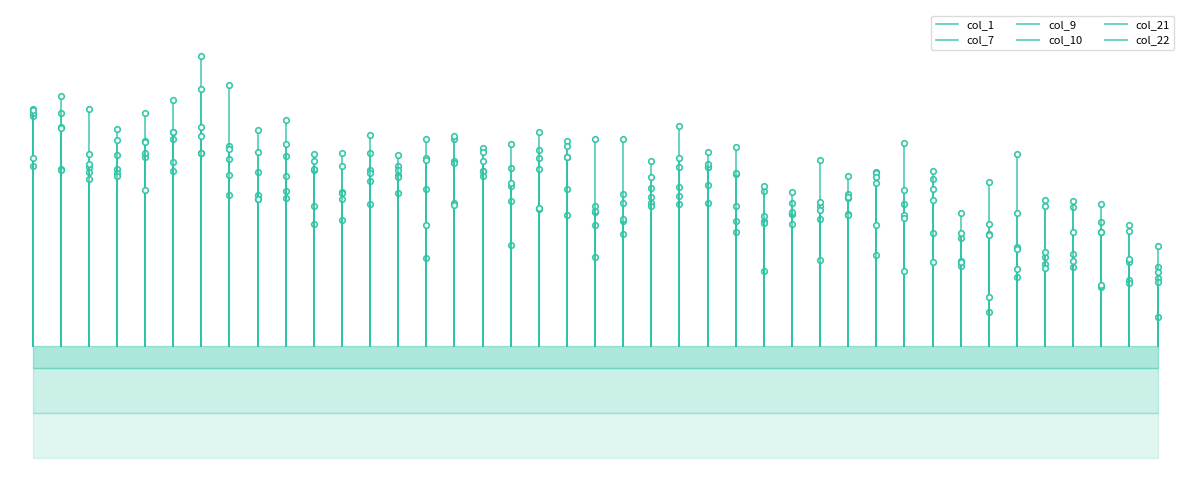

What is the difference between the col_7 values at 0 and −5?

5.1